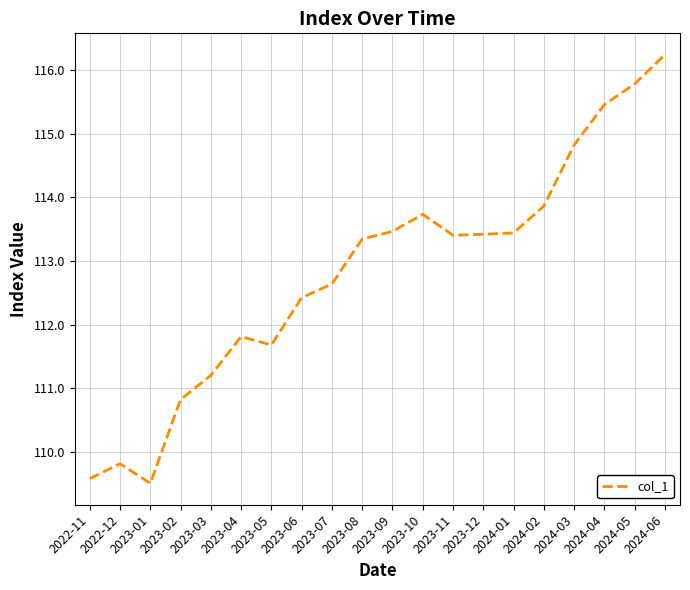

The chart shows a value of 52.7 at 2023-05. True or false?

False